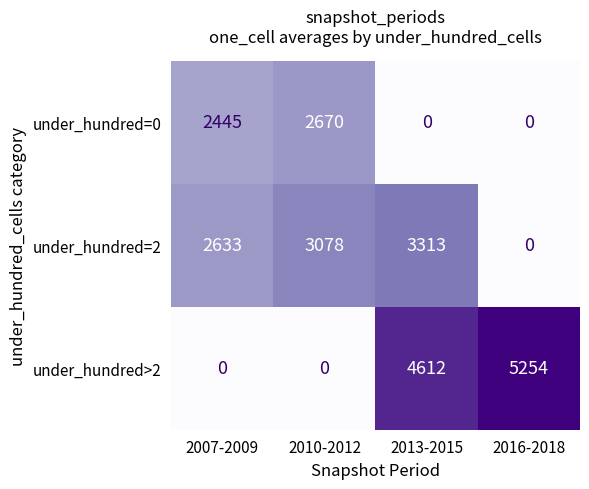

How many data points in under_hundred=2 are less than 3078?

2